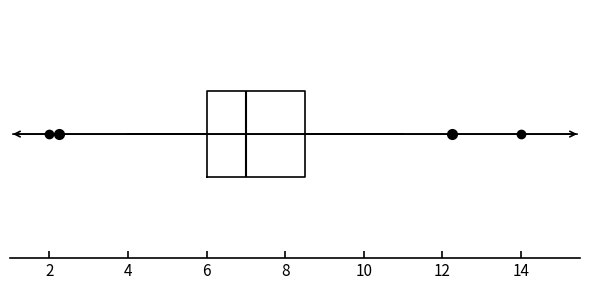

Where does the left whisker of the box end on the x-axis? The values are not printed on the chart, so give them approximately, as read against the axis.

4.0